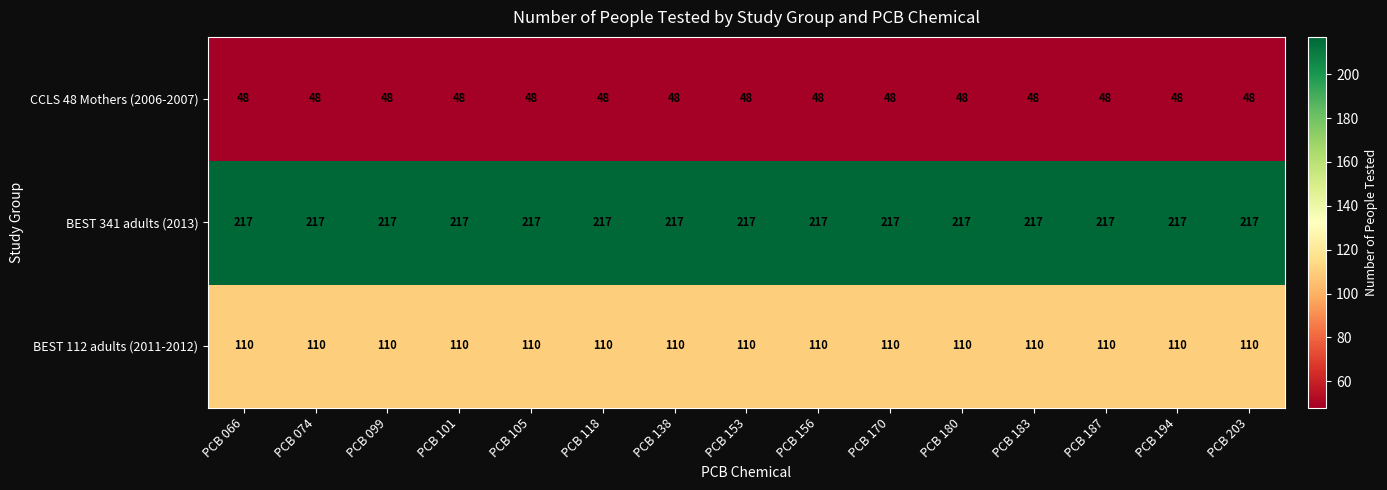

What is the highest value of the CCLS 48 Mothers (2006-2007) series?

48